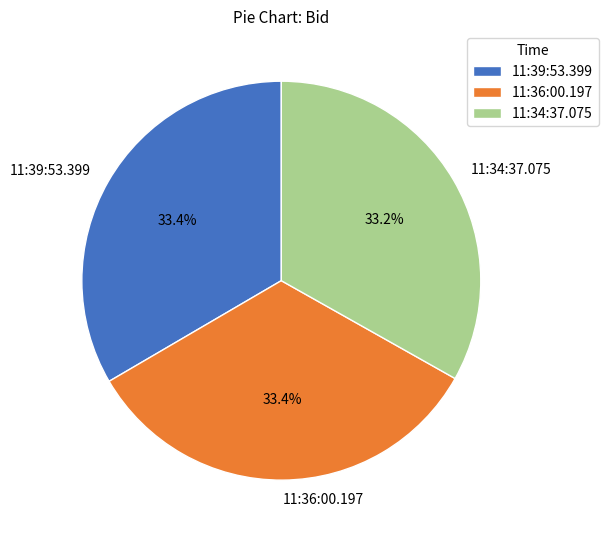

Does any single category account for the majority?

No